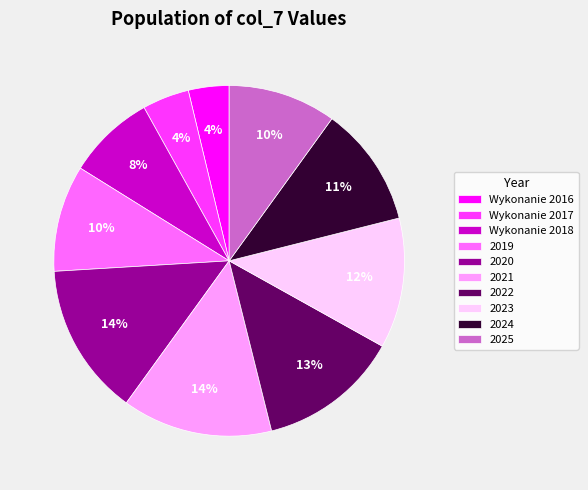

The 2022 slice represents 13% of the pie. True or false?

True